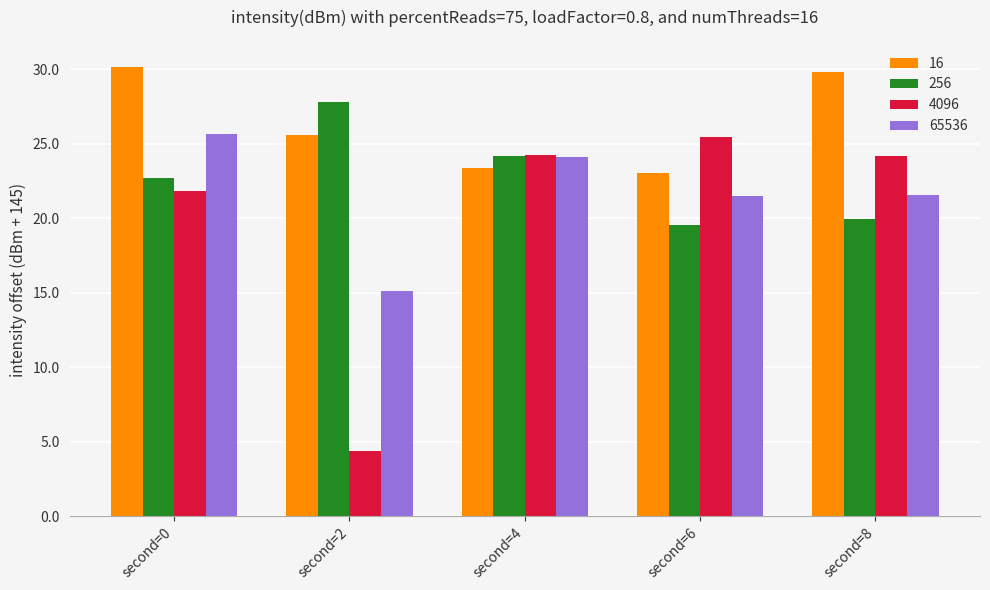

Is it true that 256 equals 19.5 at second=6?

True